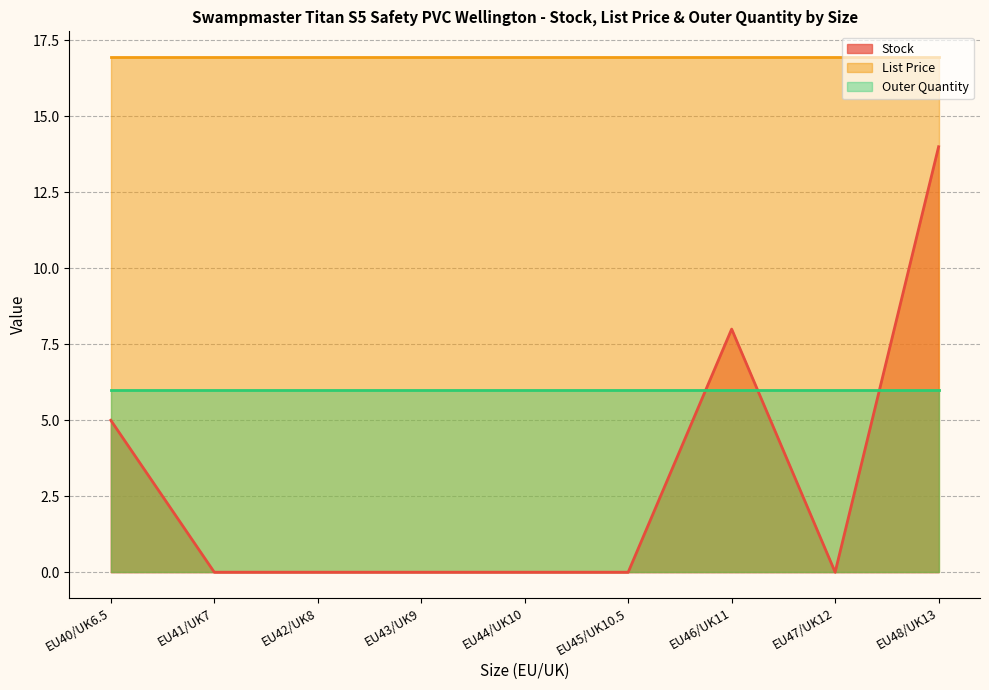

What is the maximum value shown in the chart?

16.9